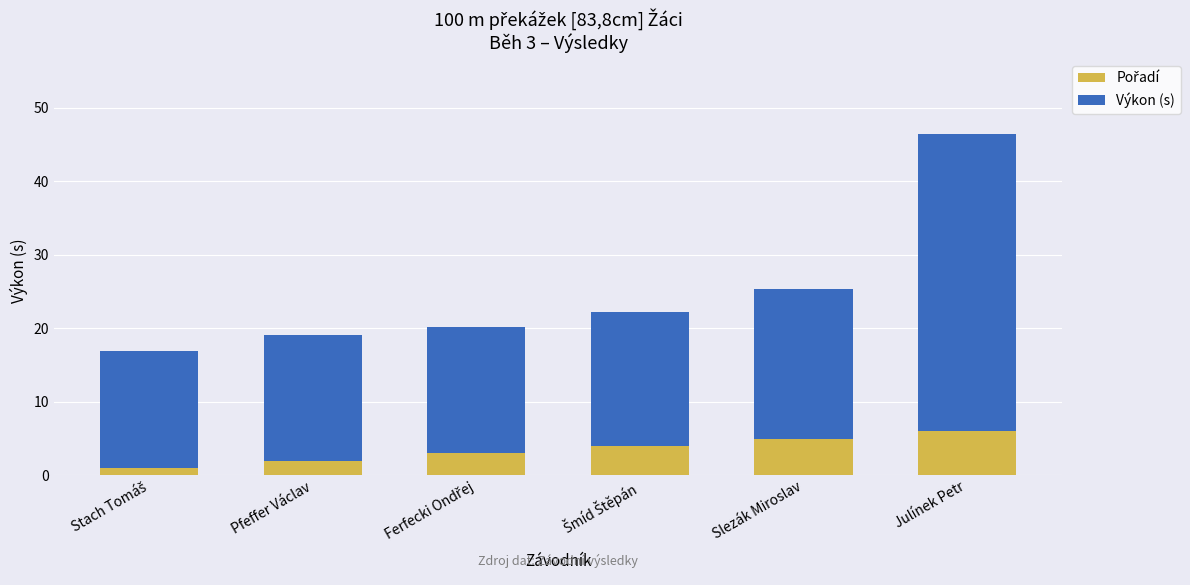

Does the chart contain any negative values?

No